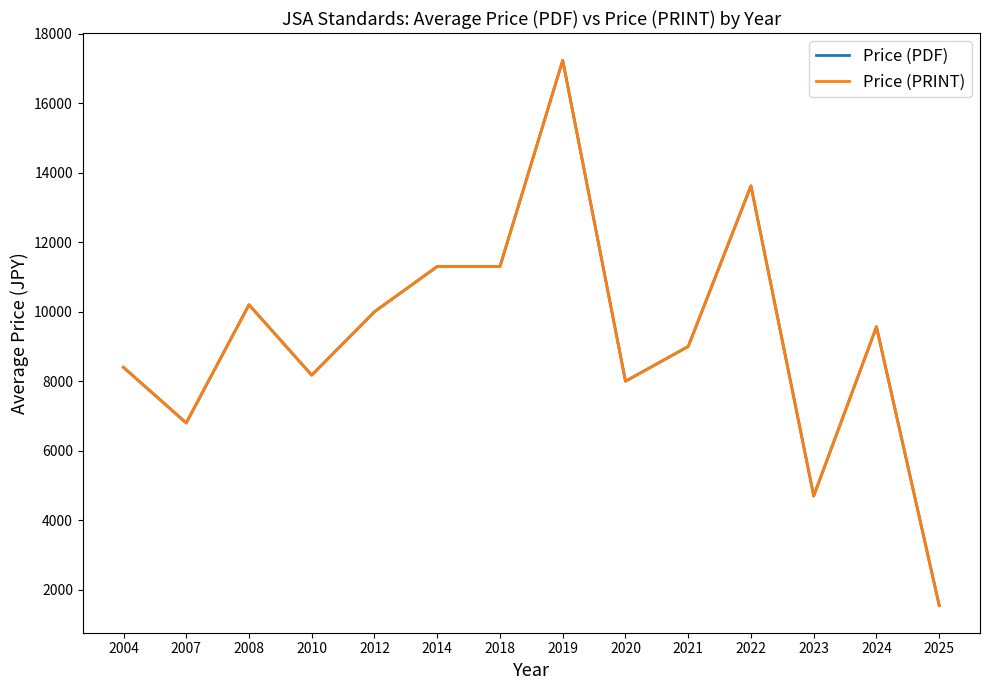

True or false: Price (PRINT) has a value of 13190 at 2012.

False